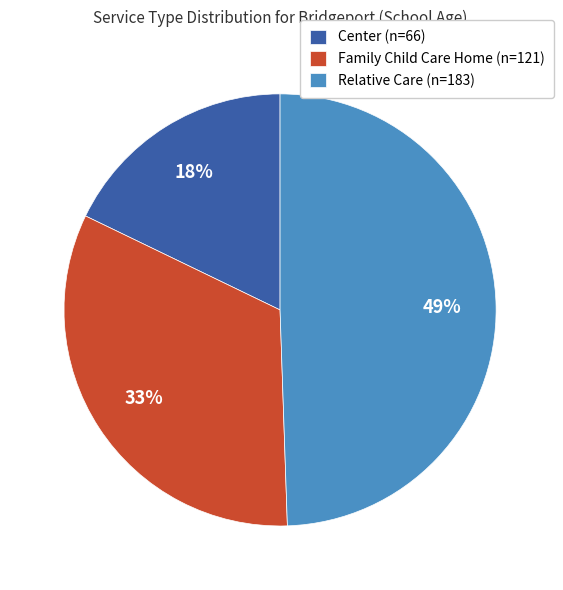

To the nearest percent, what is the combined percentage of Center (n=66) and Relative Care (n=183)?

67%